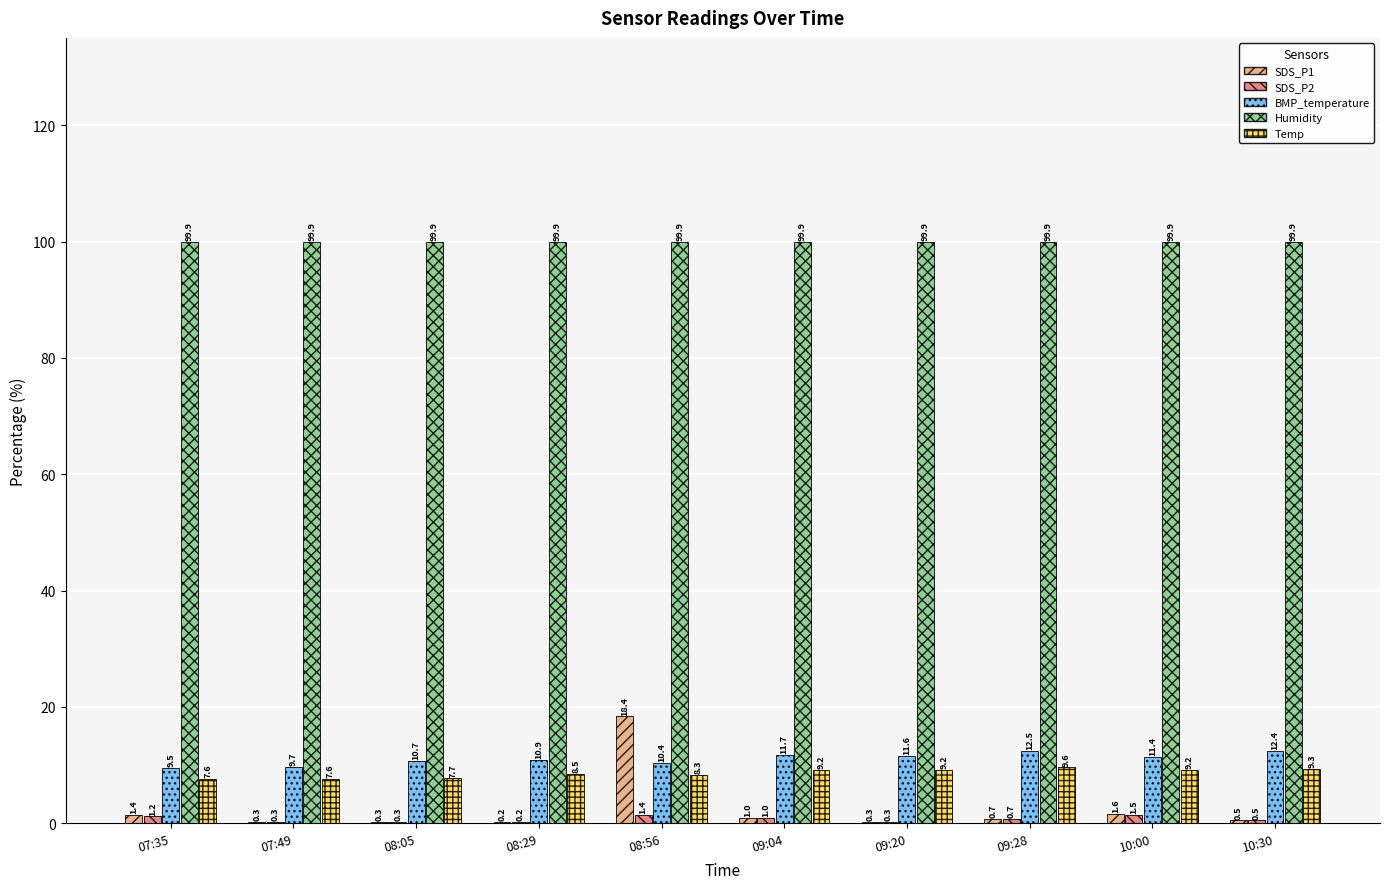

Which series changed the most between 07:35 and 09:28?

BMP_temperature